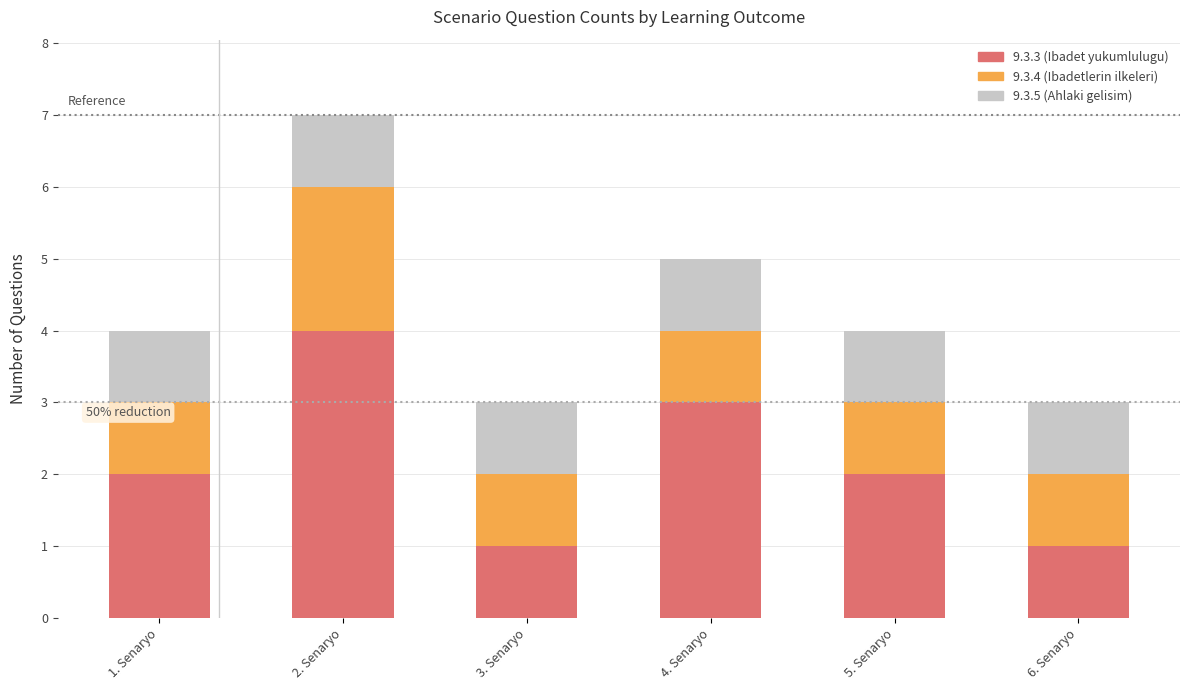

At which category is the sum across all series the highest?

2. Senaryo